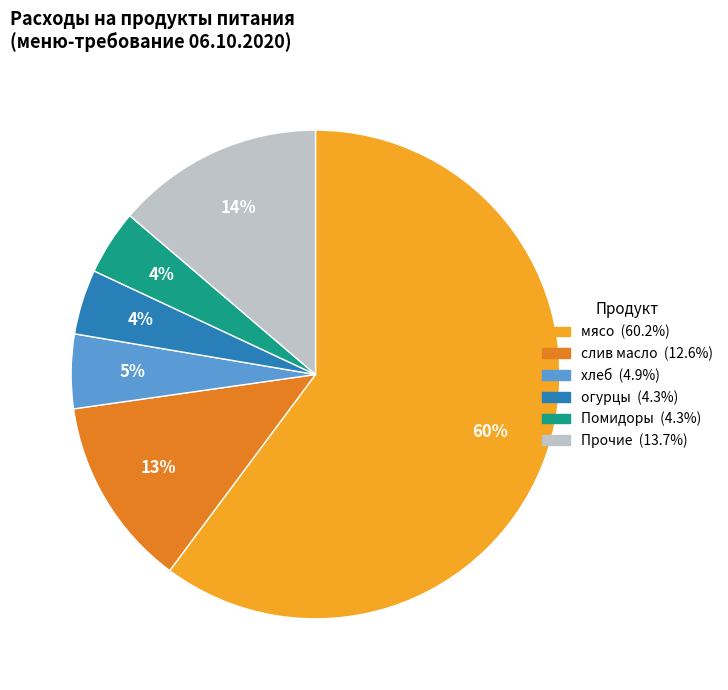

Is there any slice that represents more than half of the pie?

Yes